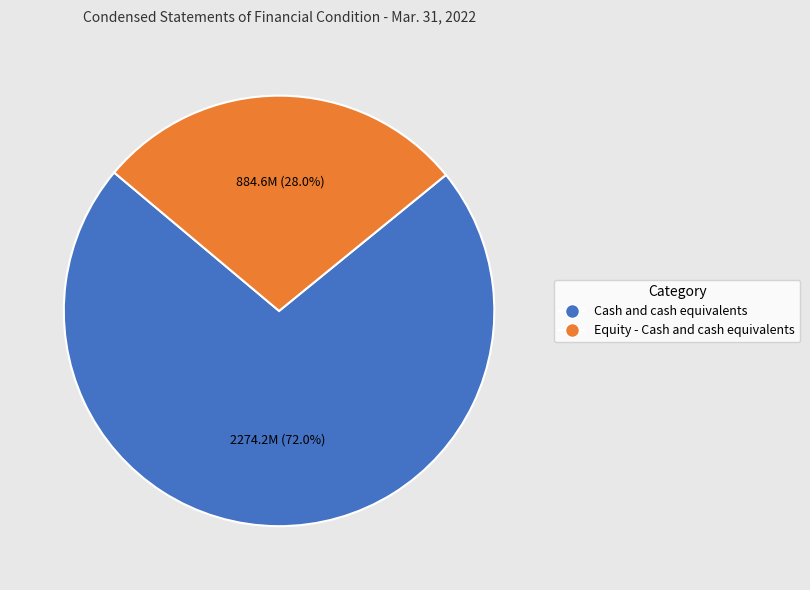

To the nearest percent, what percentage of the pie is Cash and cash equivalents?

72%